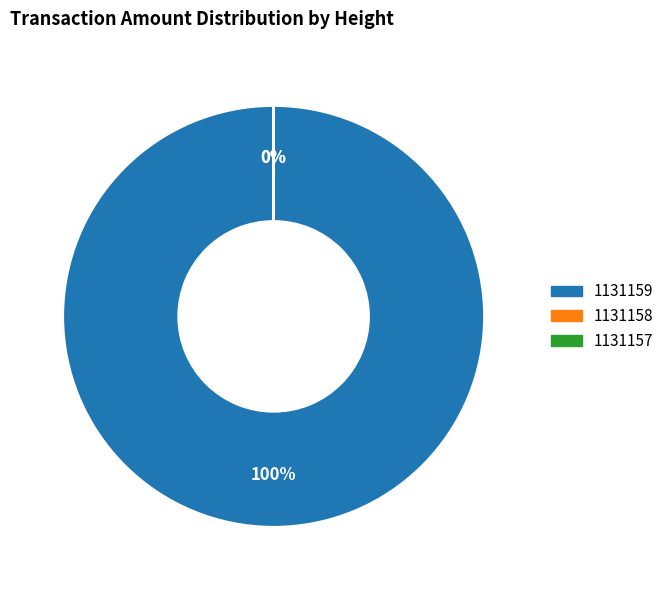

How many segments does this pie chart have?

3